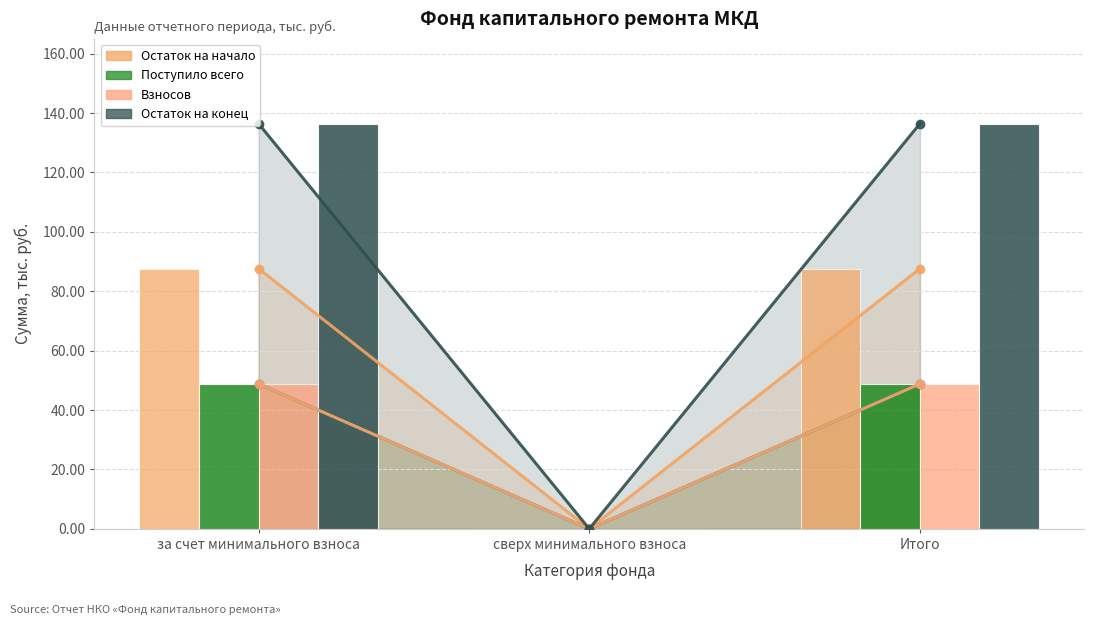

Is it true that Взносов equals 84.1 at Итого?

False